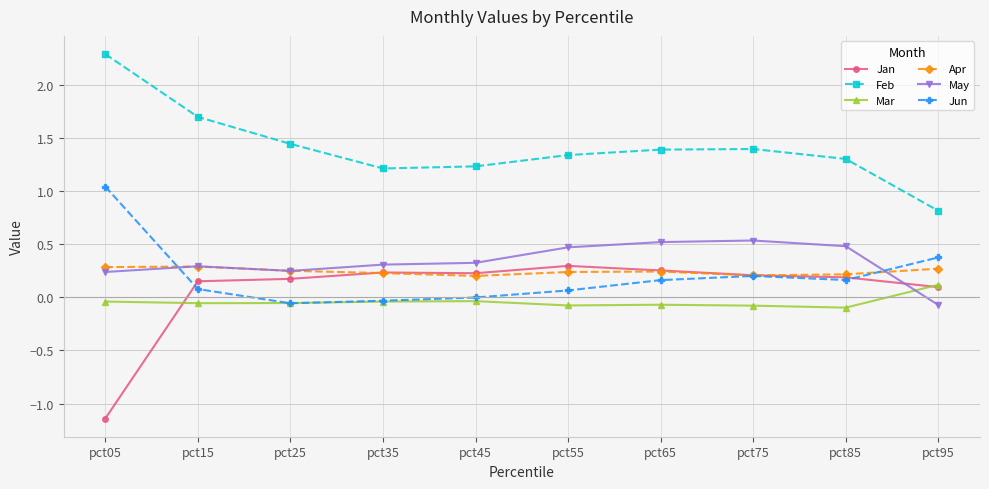

What is the value of the May point at the 6th from the left?

0.5